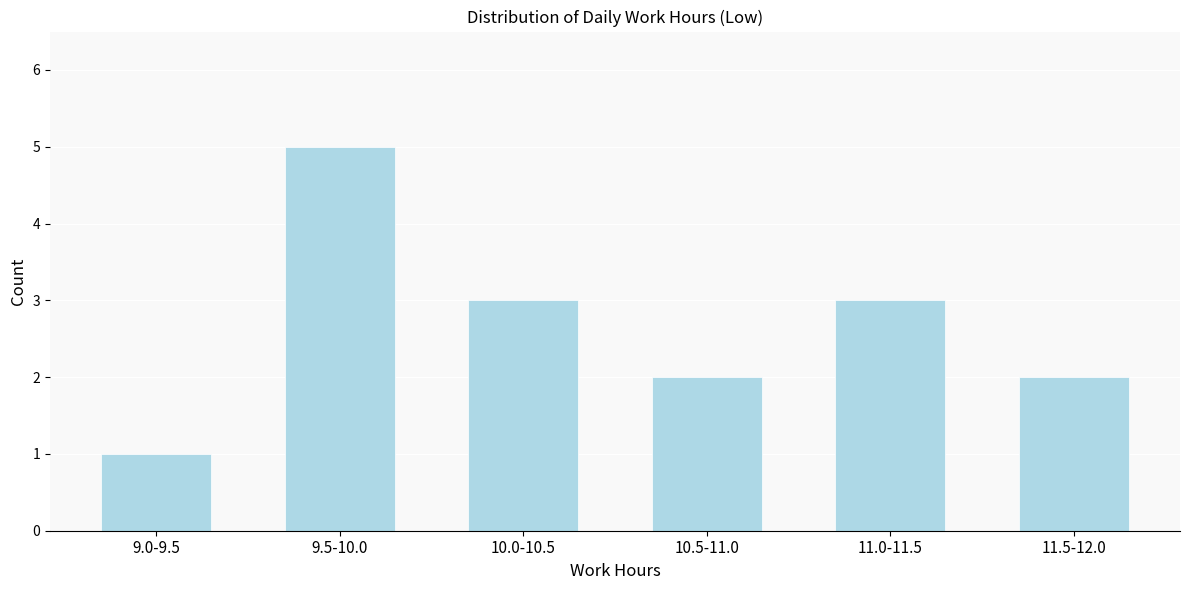

Reading right to left, extract all data points from this chart.

2	3	2	3	5	1